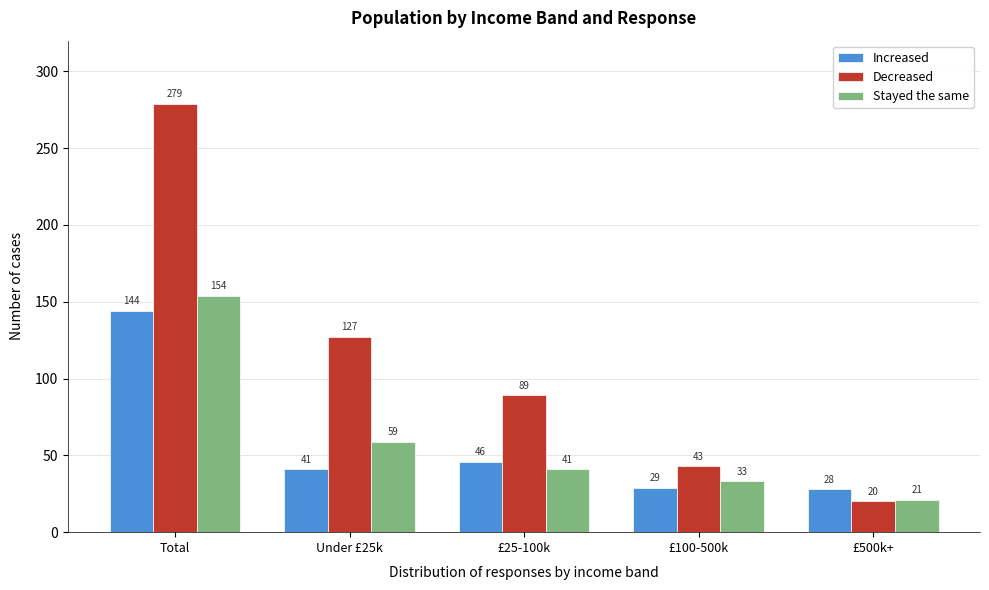

Reading left to right, transcribe all the data shown in this chart.

Increased: Total=144	Under £25k=41	£25-100k=46	£100-500k=29	£500k+=28
Decreased: Total=279	Under £25k=127	£25-100k=89	£100-500k=43	£500k+=20
Stayed the same: Total=154	Under £25k=59	£25-100k=41	£100-500k=33	£500k+=21